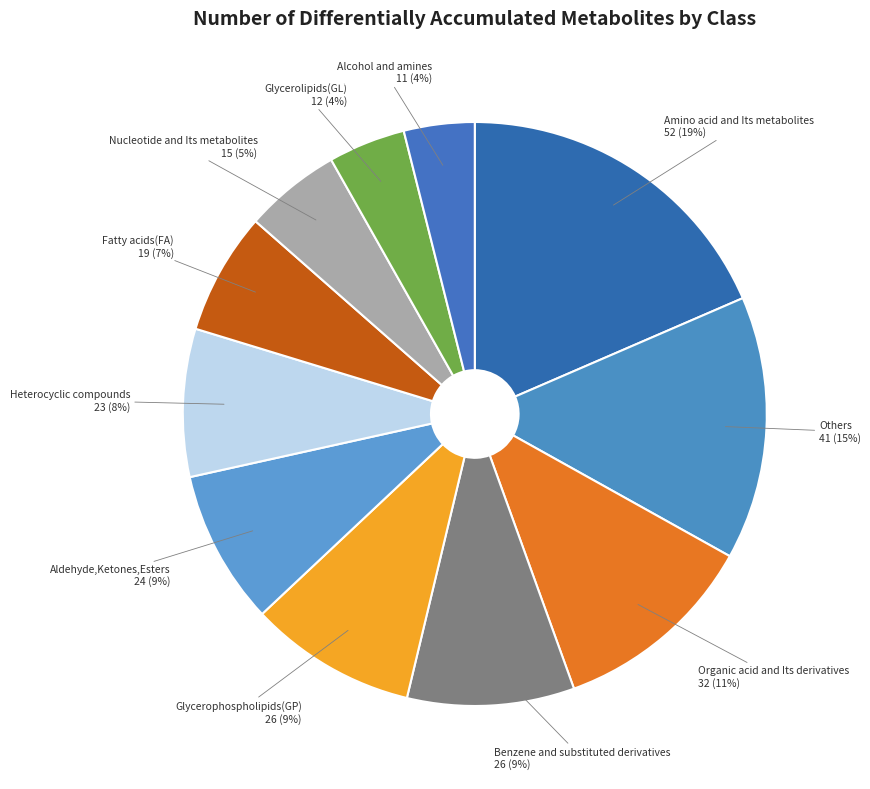

Count the number of slices in the pie.

11